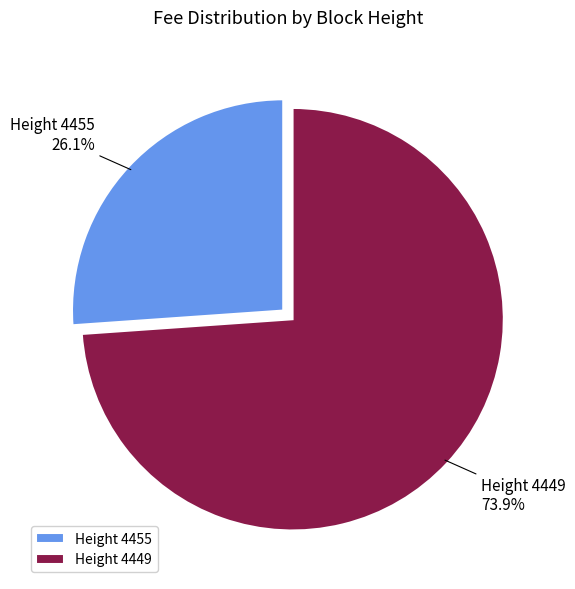

What is the largest slice in the pie chart?

Height 4449